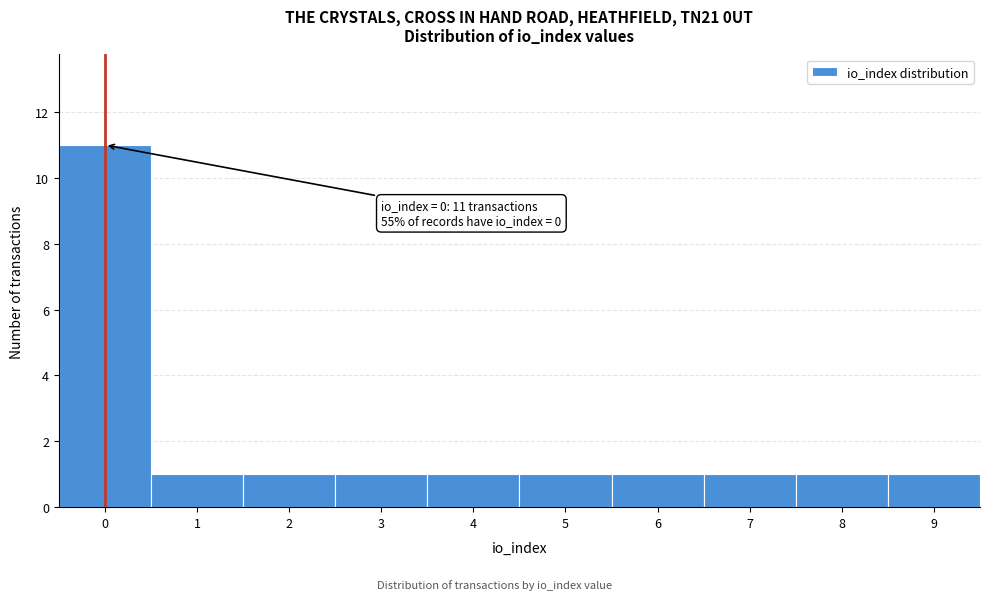

Reading left to right, list all the values displayed in this chart.

0=11	1=1	2=1	3=1	4=1	5=1	6=1	7=1	8=1	9=1